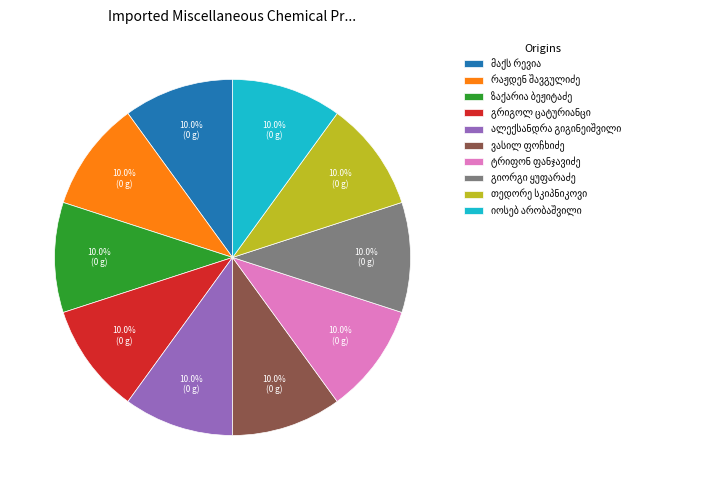

To the nearest percent, what is the average slice percentage?

10%